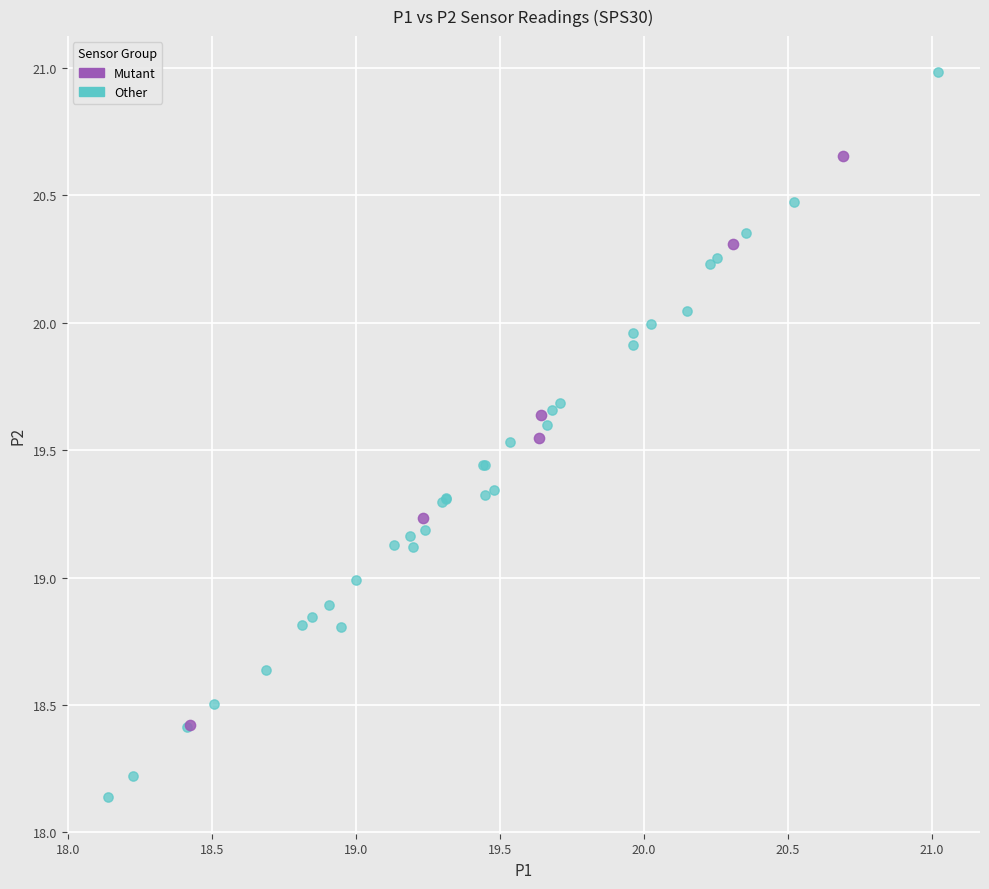

Which series has the widest spread of Y values?

Other